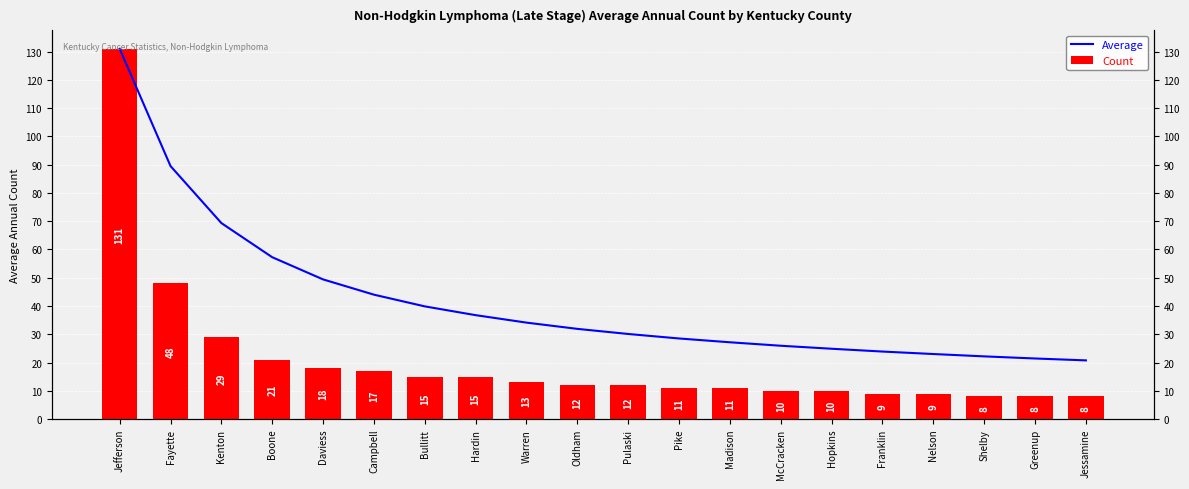

Which series has the largest total across all categories?

Average